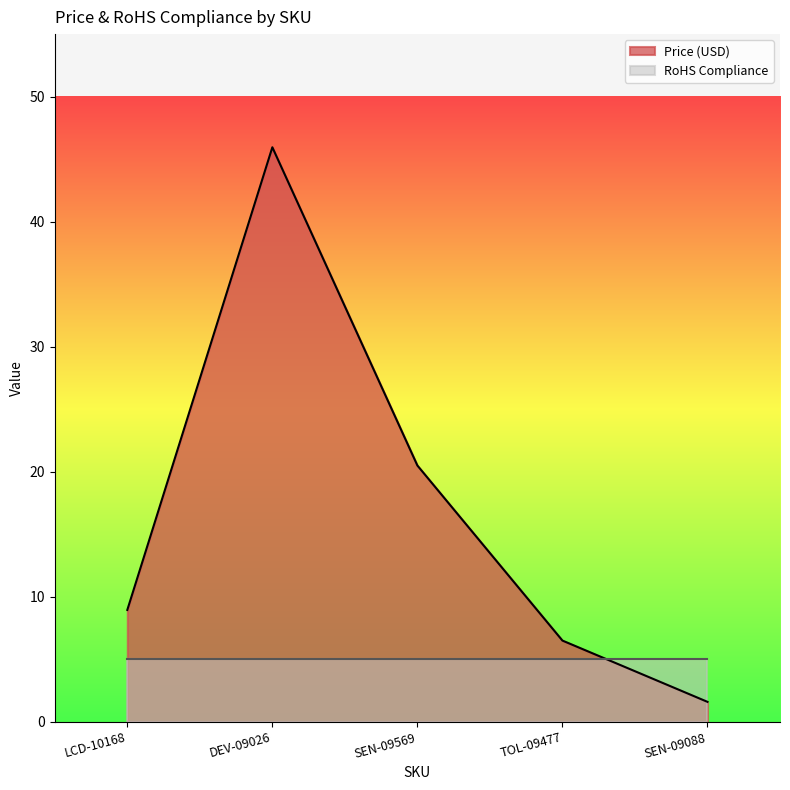

Reading left to right, extract all data points from this chart.

8.9	46.0	20.5	6.5	1.6